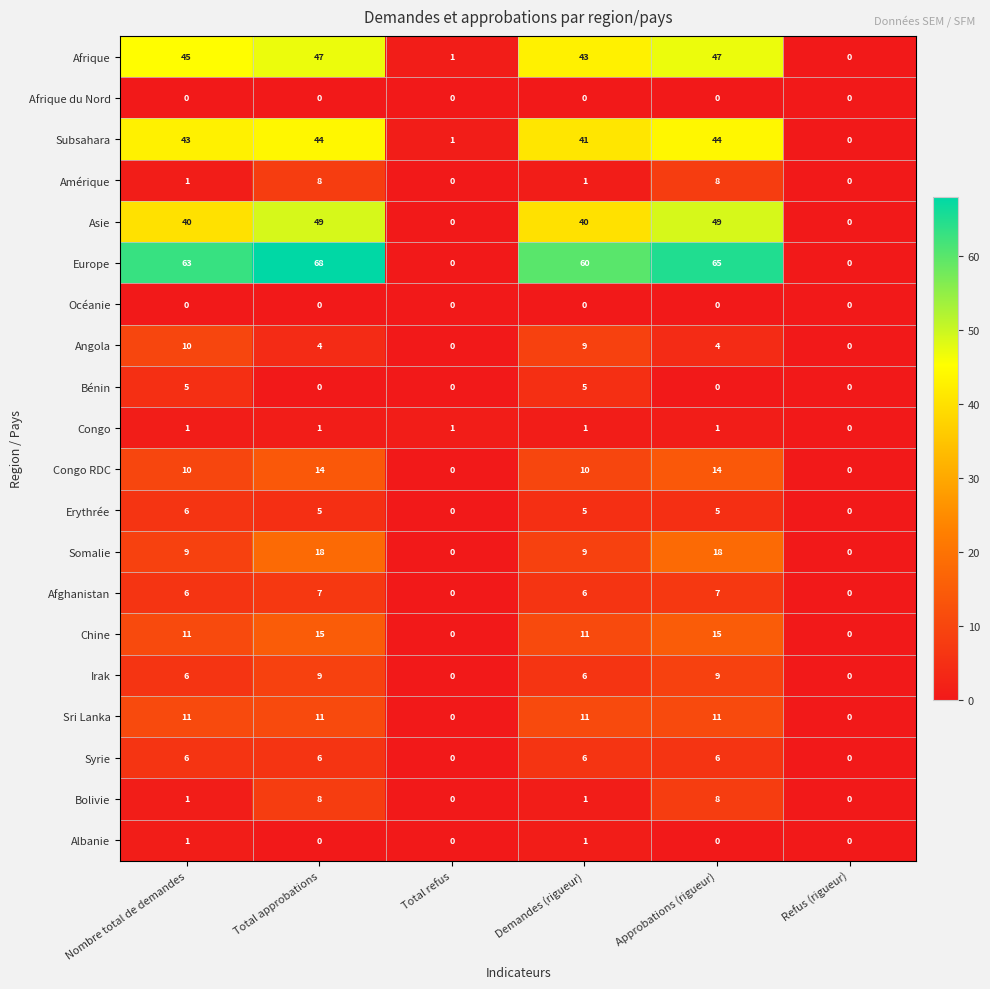

Which series has the largest range (max minus min)?

Europe